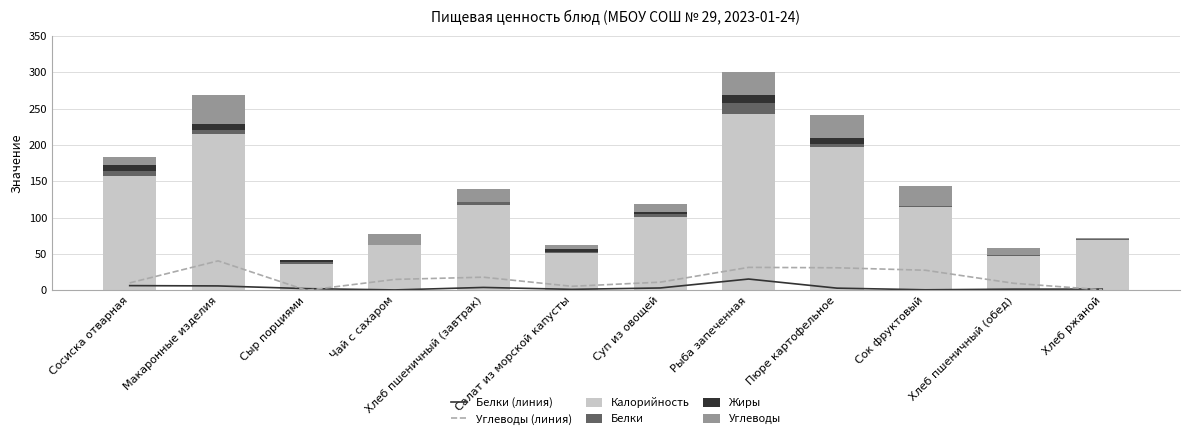

How many values in the Калорийность series exceed 114?

6